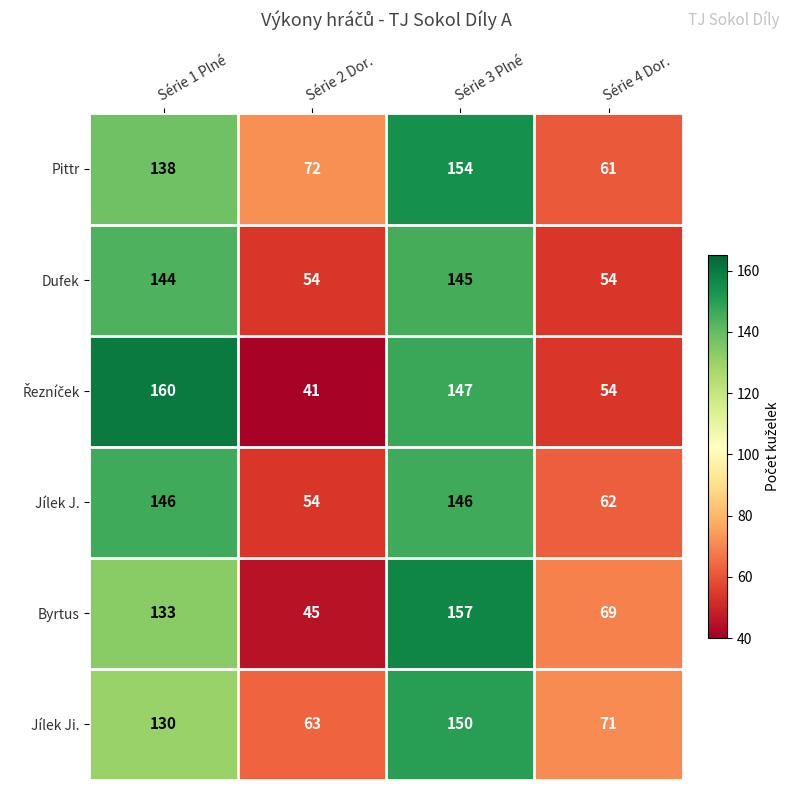

The value of Pittr at Série 1 Plné is 138. True or false?

True